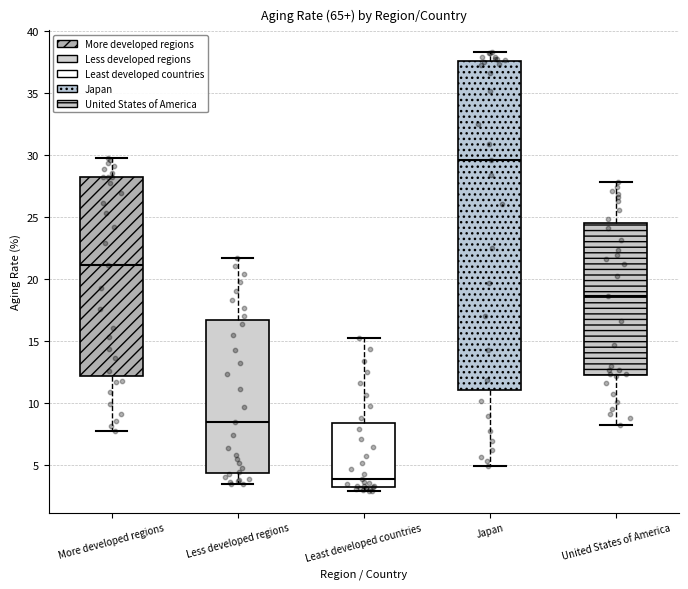

Reading left to right, transcribe this box plot: for each box, give where its median line is, the range the box spans, and where its two whiskers end, as read against the y-axis. The values are not printed on the chart, so give them approximately, as read against the axis.

More developed regions: median 21.0, box 12.0 to 28.0, whiskers 7.5 to 30.0
Less developed regions: median 8.5, box 4.5 to 16.5, whiskers 3.5 to 21.5
Least developed countries: median 4.0, box 3.0 to 8.5, whiskers 3.0 (just below the box's lower edge) to 15.5
Japan: median 29.5, box 11.0 to 37.5, whiskers 5.0 to 38.5
United States of America: median 18.5, box 12.0 to 24.5, whiskers 8.0 to 28.0